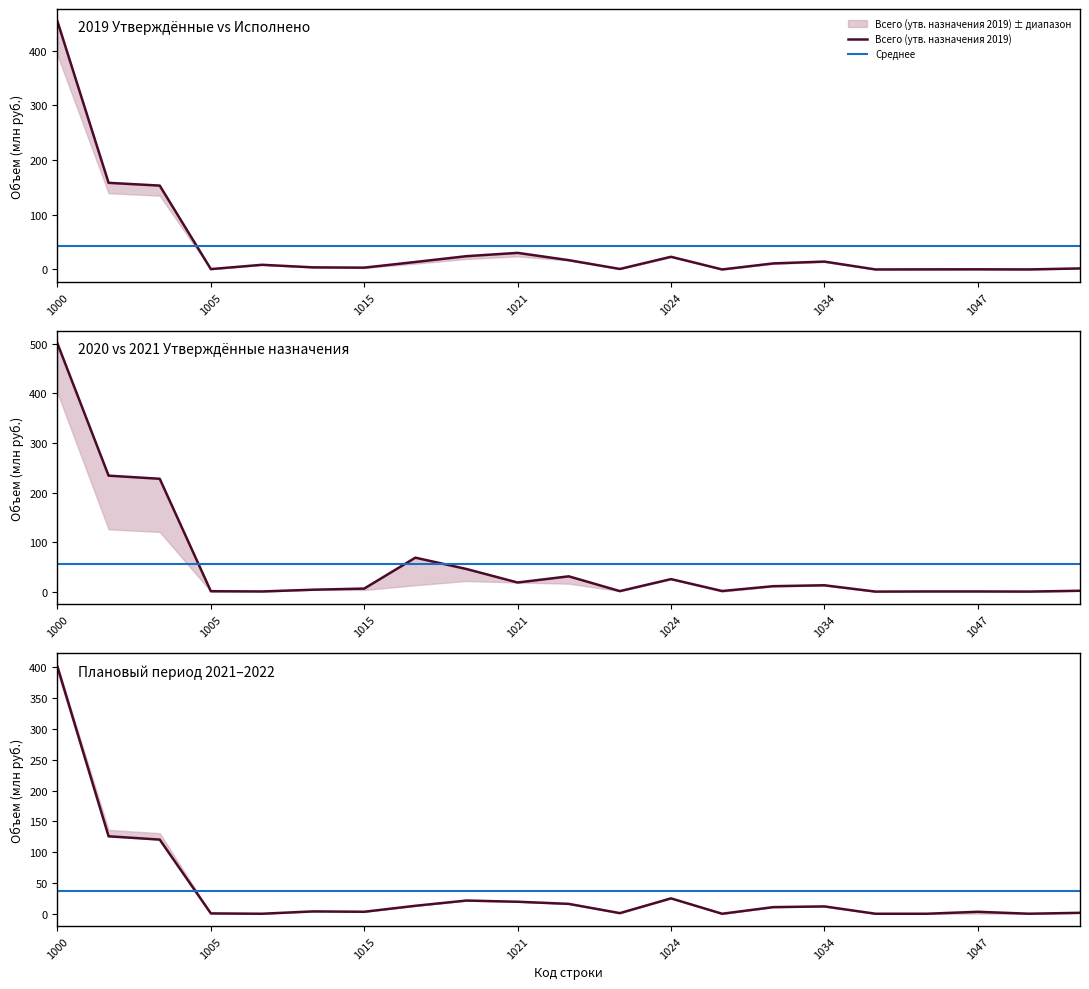

What is the total value across all series at 1048?

0.2